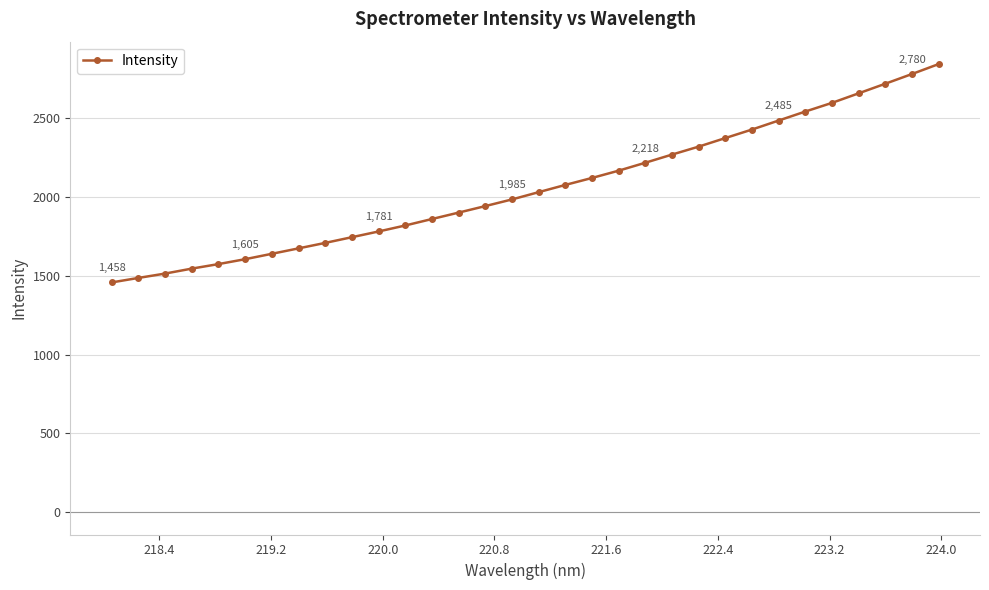

What is the value of the 8th point from the left?

1673.8